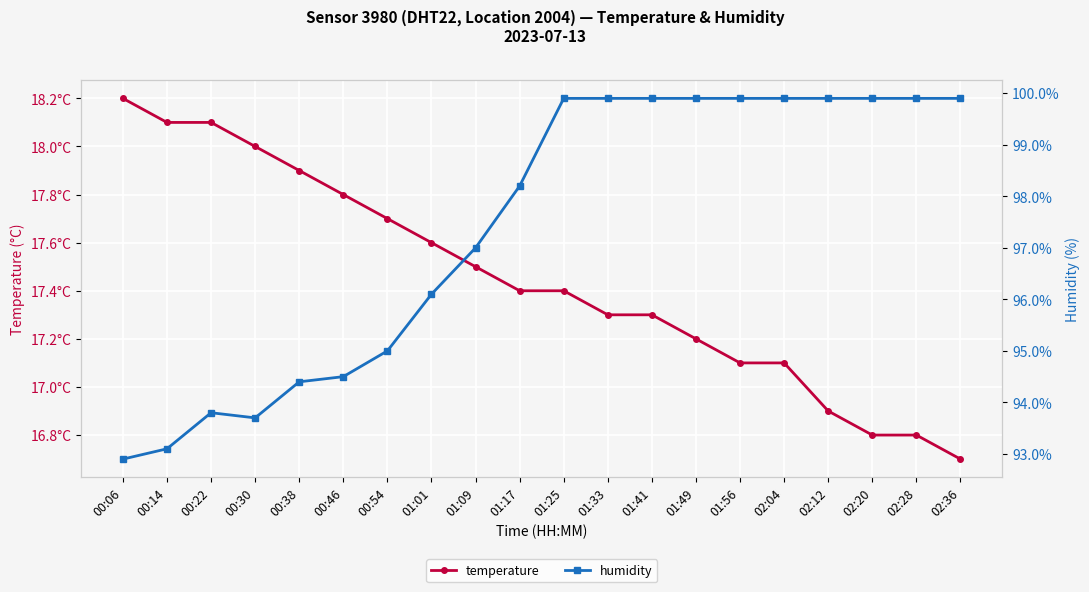

What is the difference between the maximum and minimum values in the humidity series?

7.0